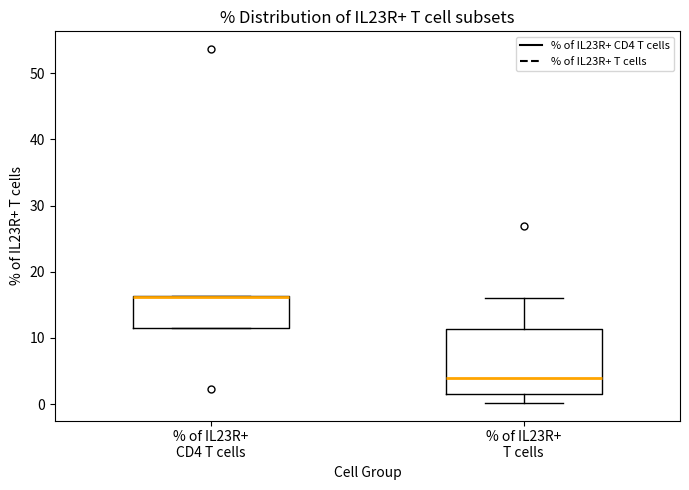

Reading left to right, read every box against the y-axis: the position of its median line, the range the box covers, and the ends of its whiskers. The values are not printed on the chart, so give them approximately, as read against the axis.

% of IL23R+ CD4 T cells: median 16 (drawn on the box's upper edge), box 12 to 16, whiskers 12 to 16
% of IL23R+ T cells: median 4, box 2 to 11, whiskers 0 to 16